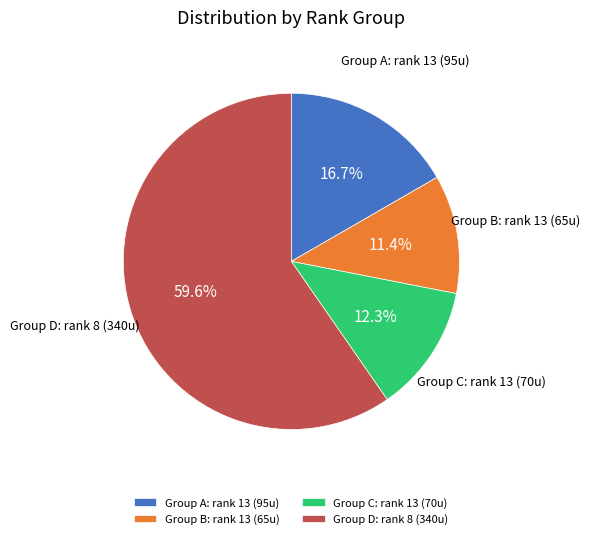

Rank the categories by value from highest to lowest.

Group D: rank 8 (340u), Group A: rank 13 (95u), Group C: rank 13 (70u), Group B: rank 13 (65u)